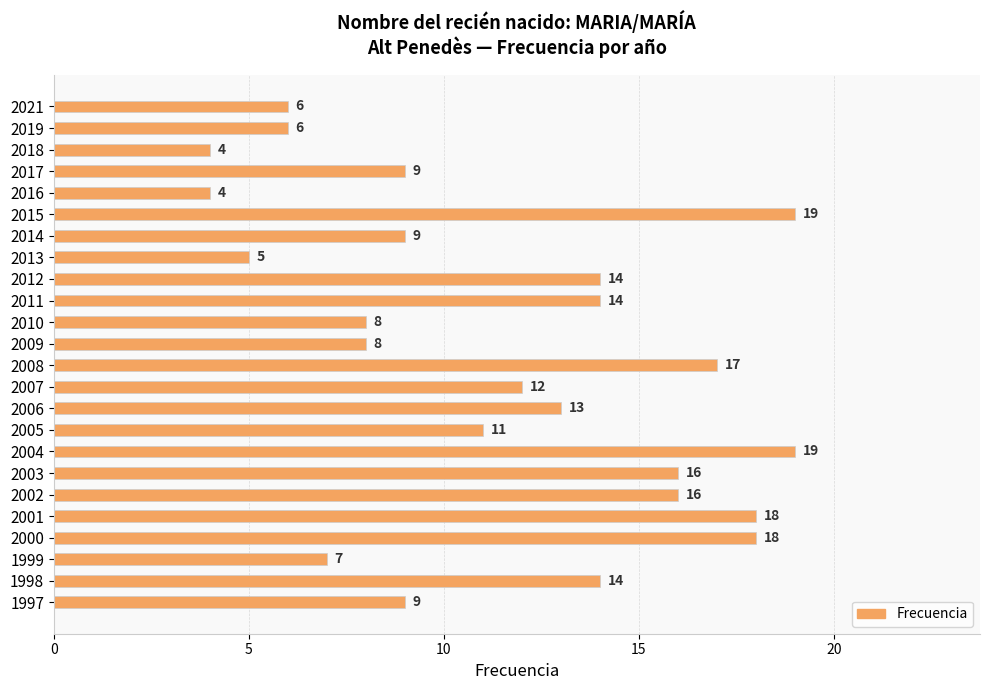

What is the minimum value shown in the chart?

4